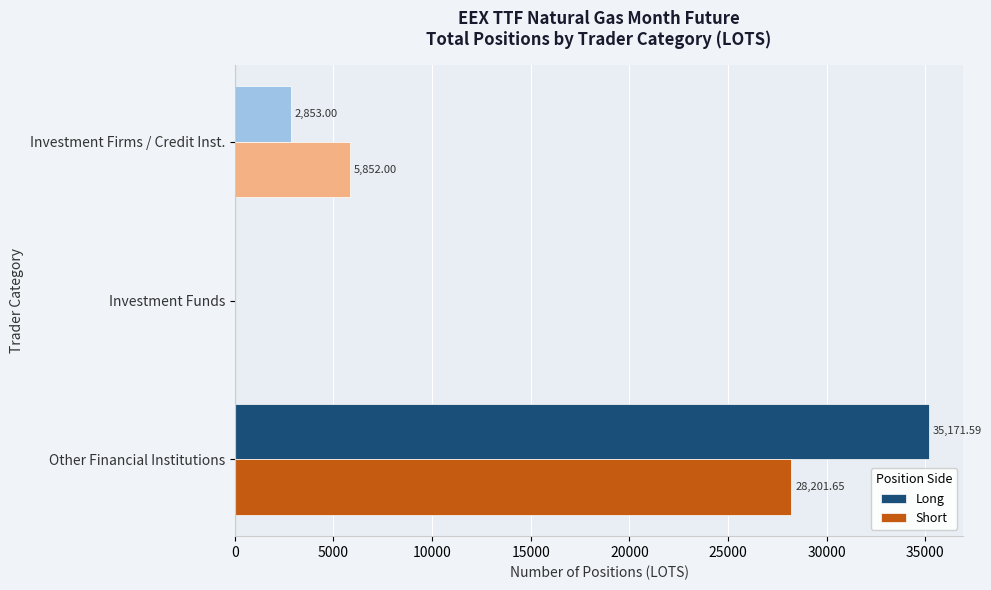

What is the sum of all Short values?

34053.7